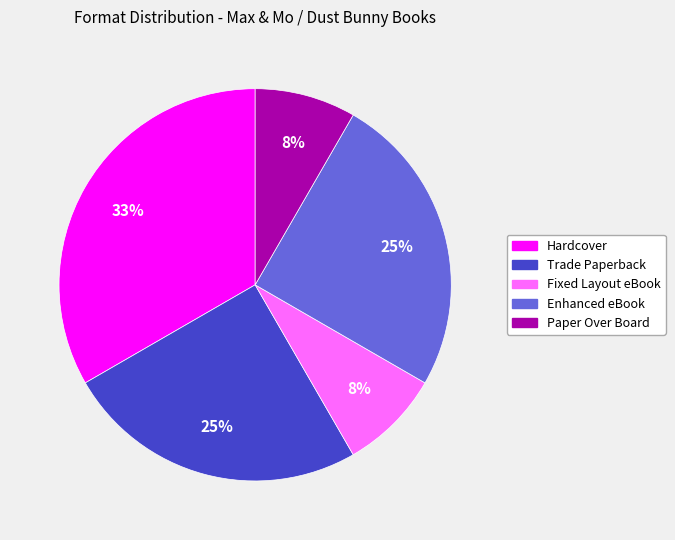

What percentage is the Trade Paperback slice, to the nearest percent?

25%